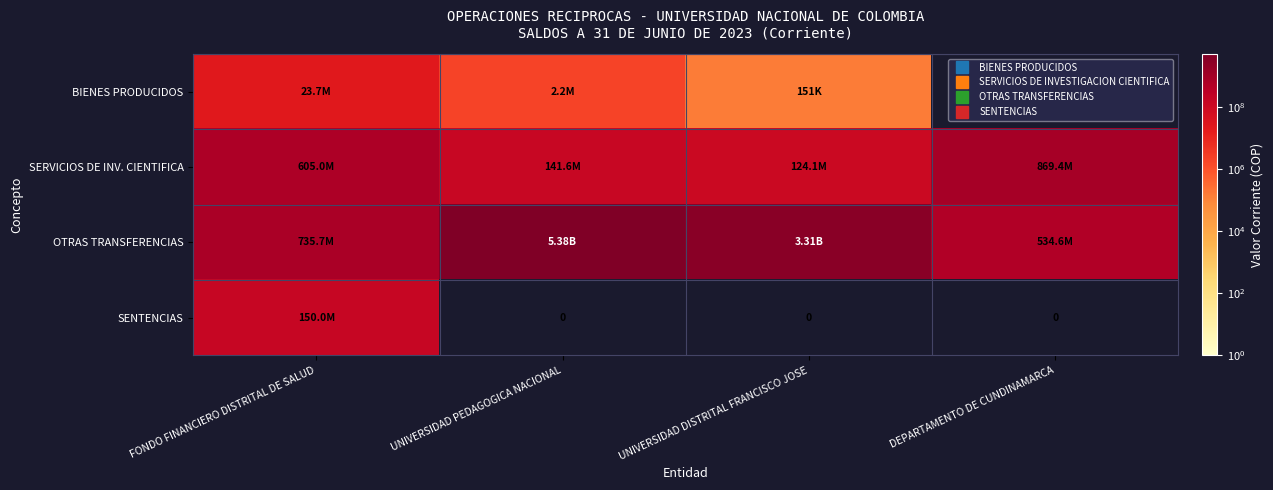

Where does the SERVICIOS DE INV. CIENTIFICA series first go above 605000000?

DEPARTAMENTO DE CUNDINAMARCA